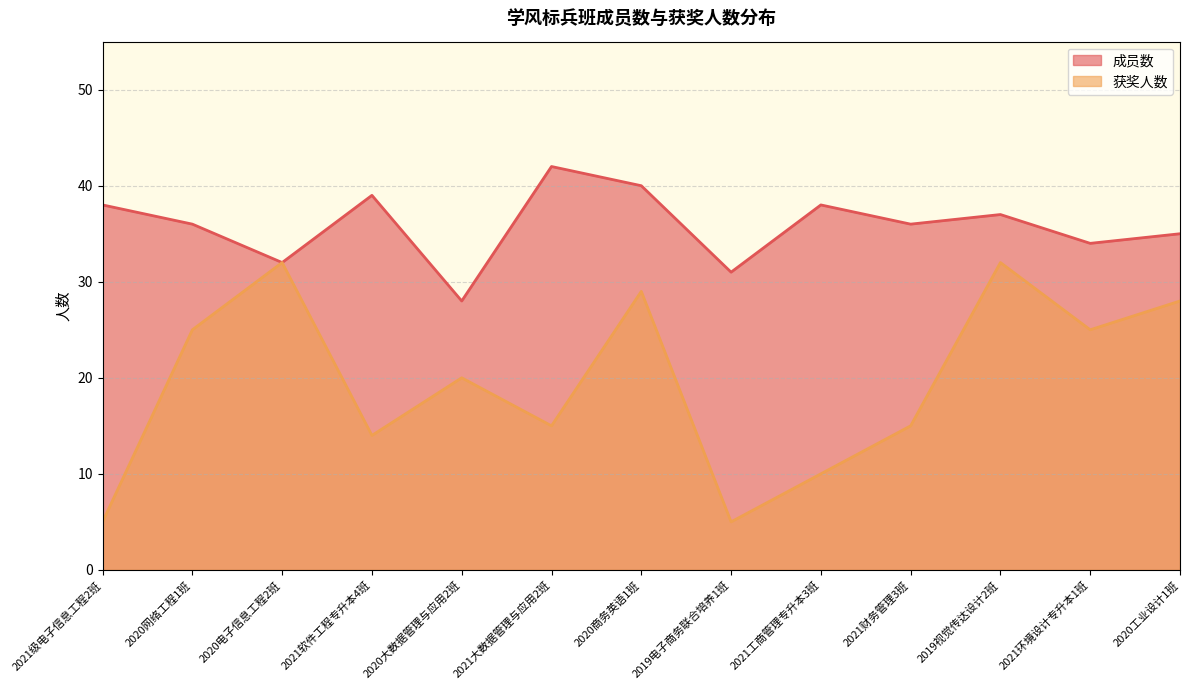

True or false: 成员数 and 获奖人数 intersect in this chart.

False